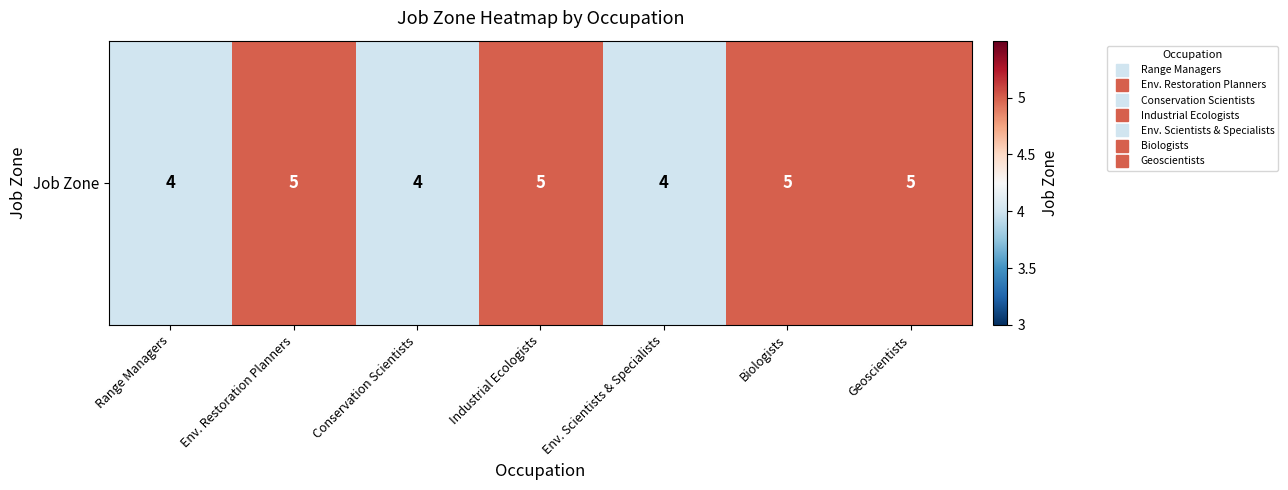

The chart shows a value of 4 at Conservation Scientists. True or false?

True